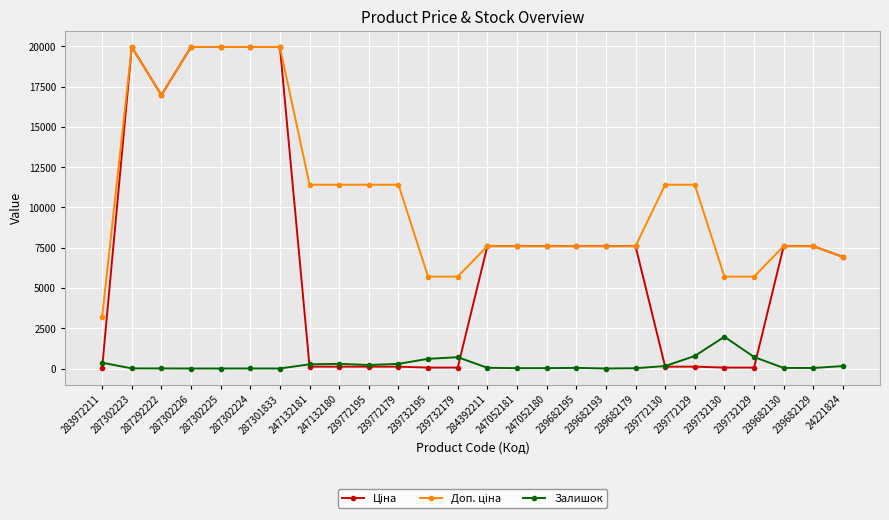

What is the maximum value shown in the chart?

19964.2